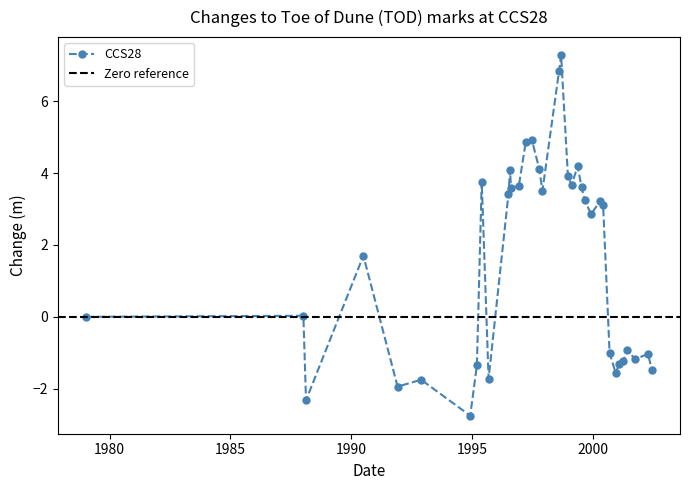

Reading left to right, transcribe all the data shown in this chart.

0.0	0.0	-2.3	1.7	-1.9	-1.8	-2.8	-1.3	3.8	-1.7	3.4	4.1	3.6	3.6	4.9	4.9	4.1	3.5	6.8	7.3	3.9	3.7	4.2	3.6	3.3	2.8	3.2	3.1	-1.0	-1.6	-1.3	-1.2	-0.9	-1.2	-1.0	-1.5